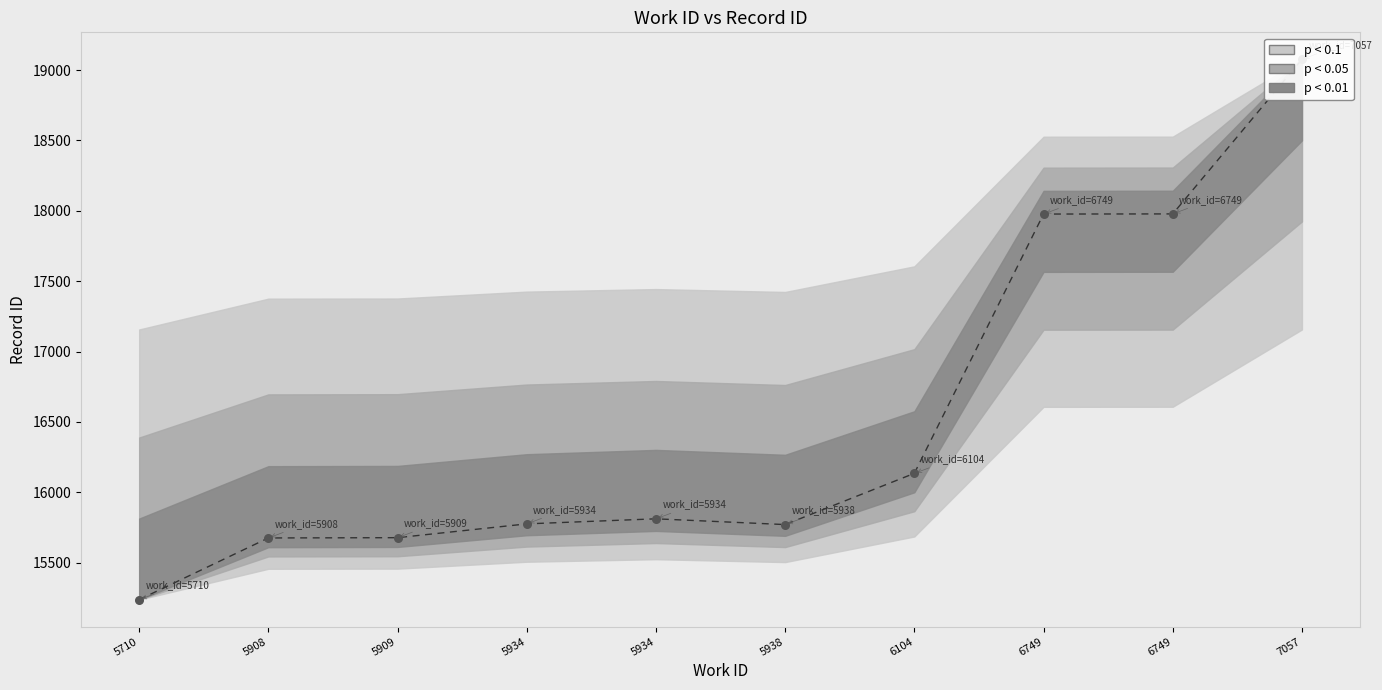

What is the ratio of the value at 6749 to the value at 5710?

1.2